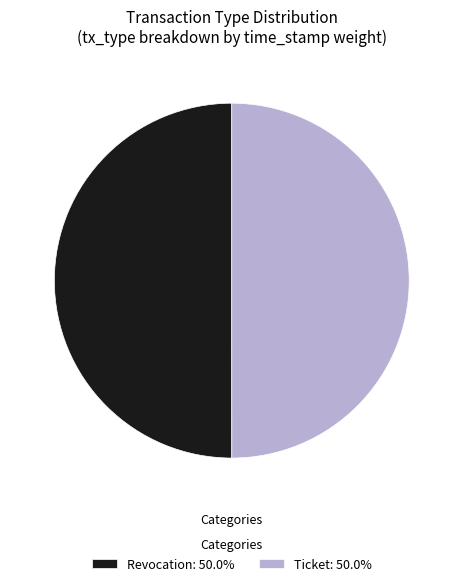

Is the sum of Revocation and Ticket greater than half?

Yes